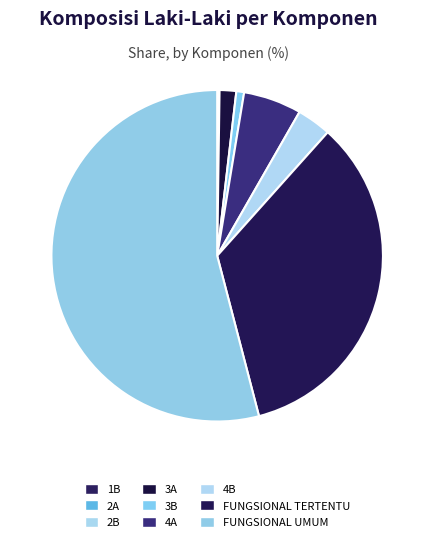

To the nearest percent, what portion does FUNGSIONAL TERTENTU represent?

34%